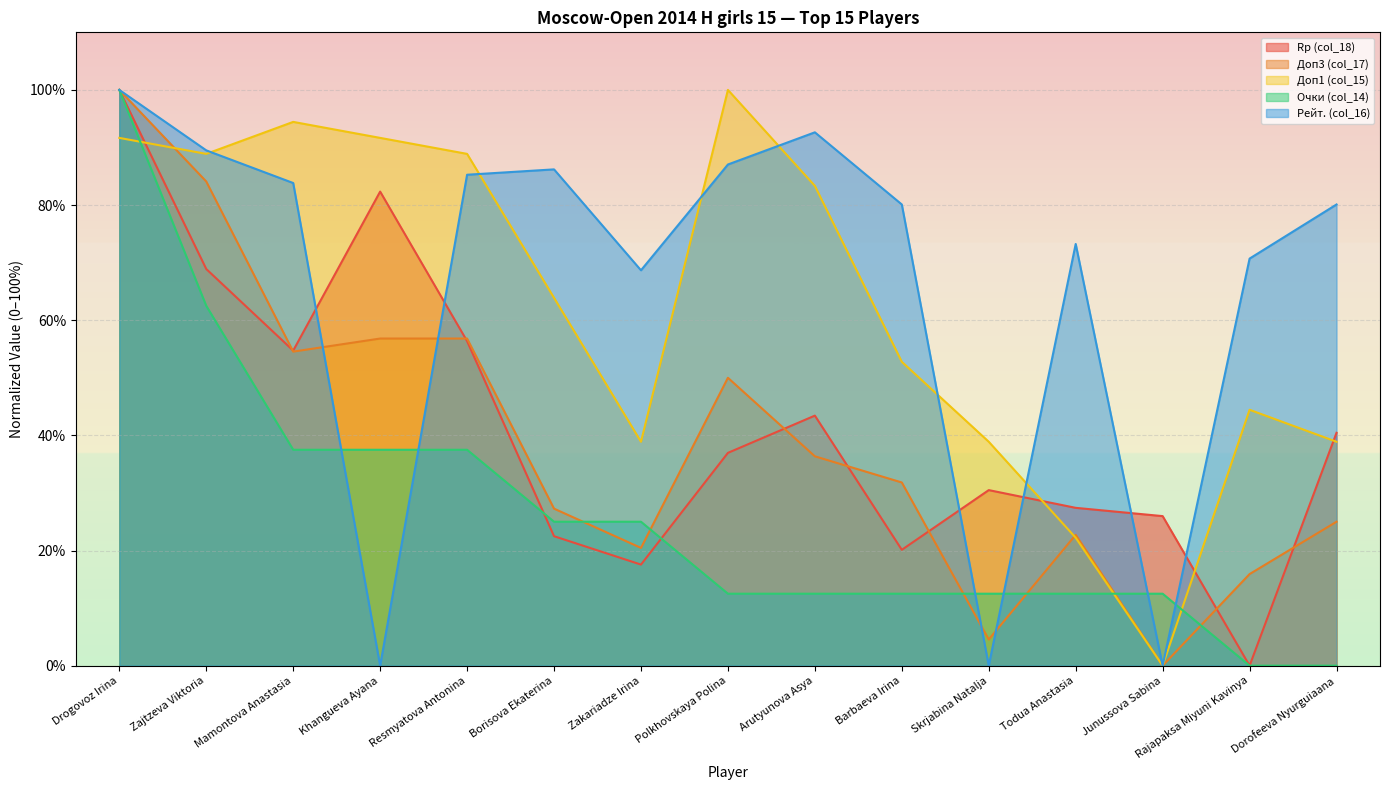

What is the difference between the maximum and second lowest values in the Доп3 (col_17) series?

95.5